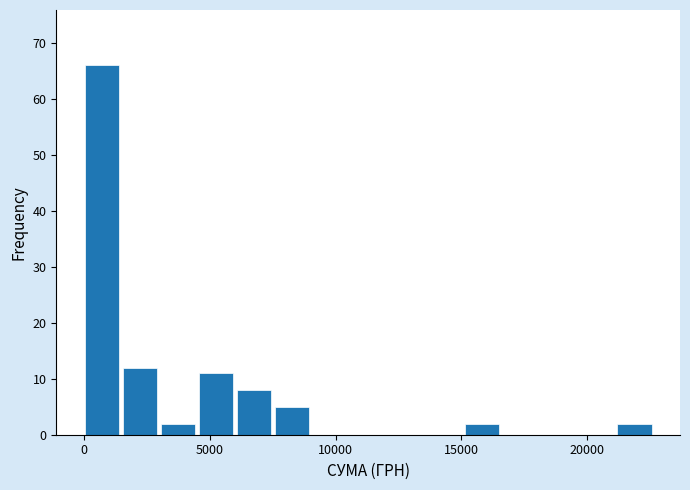

Read against the x-axis, roughly where is the centre of the tallest bar?

500